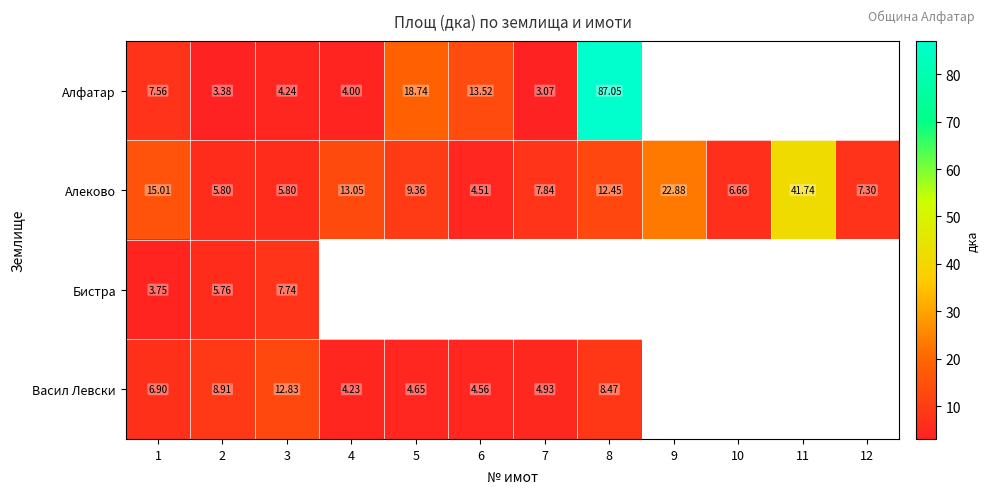

At 2, list the series in order from smallest to largest.

Алфатар, Бистра, Алеково, Васил Левски